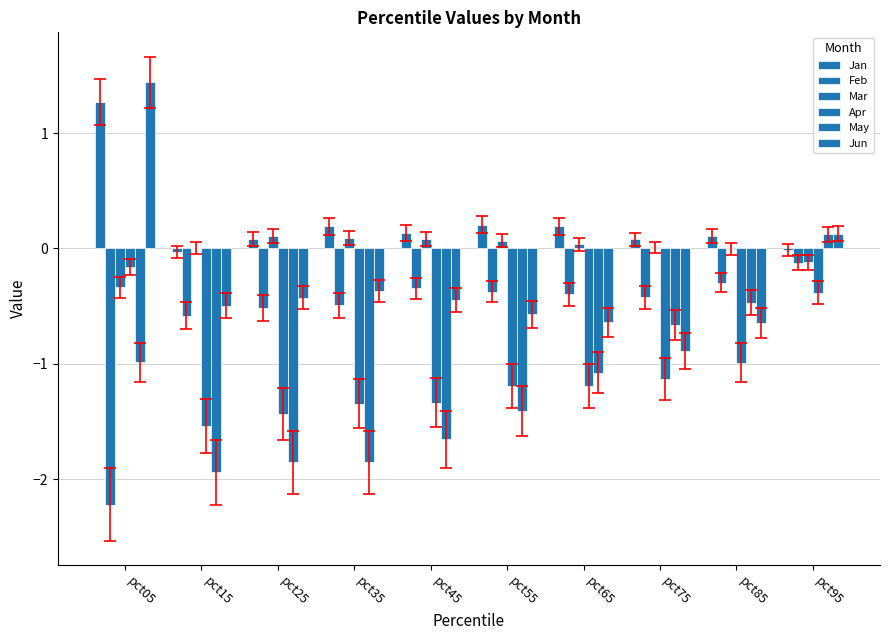

Which series has the largest total across all categories?

Jan